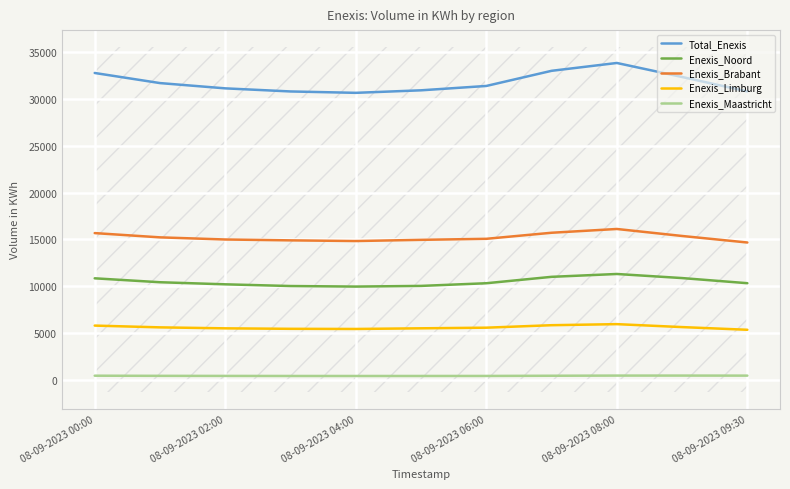

Which series has the widest spread of values?

Total_Enexis